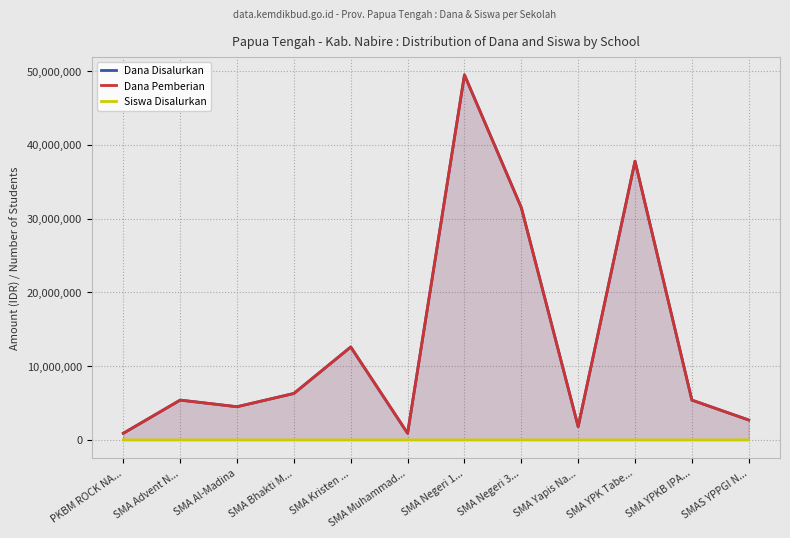

What is the average value of the Siswa Disalurkan series?

15